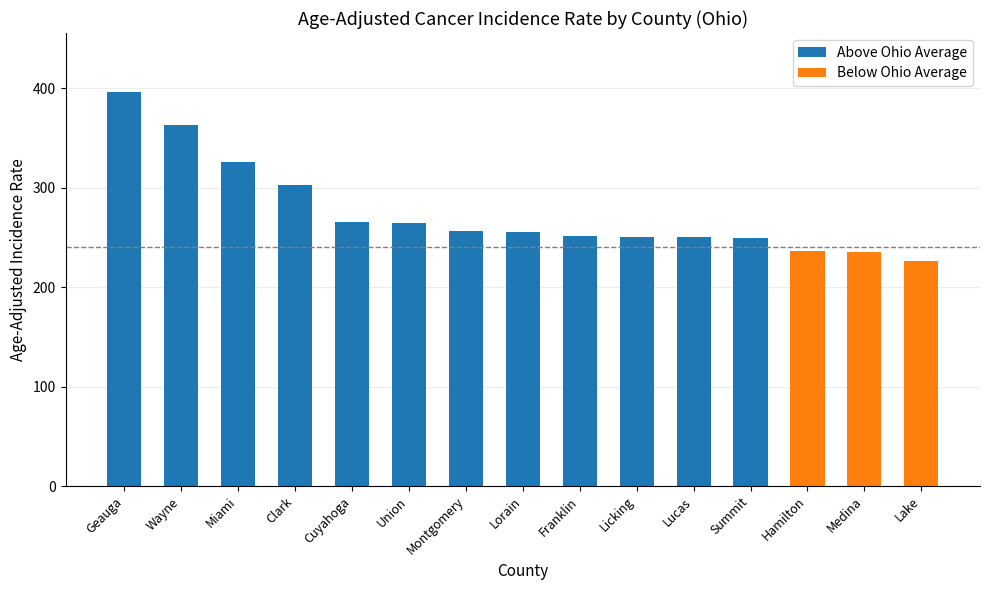

Which category has the lowest value across all series?

Lake